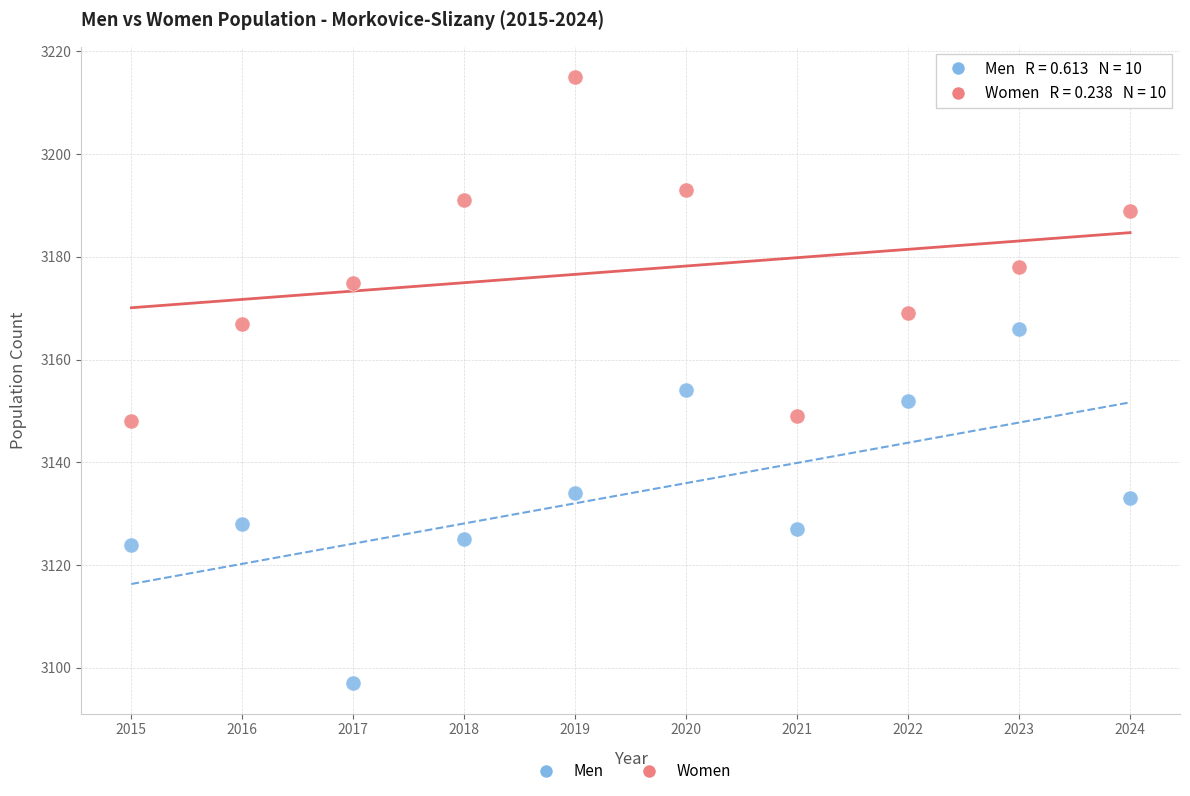

Which series has the largest Y range (max minus min)?

Men